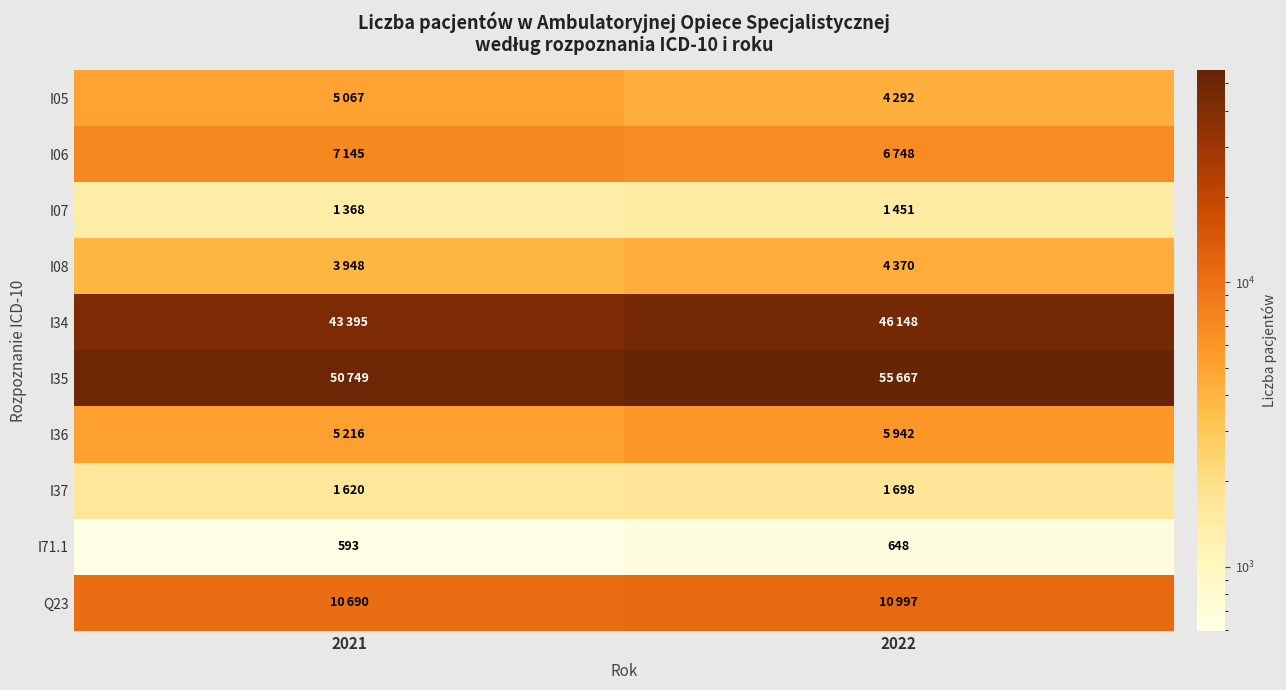

Which series has the largest range (max minus min)?

I35